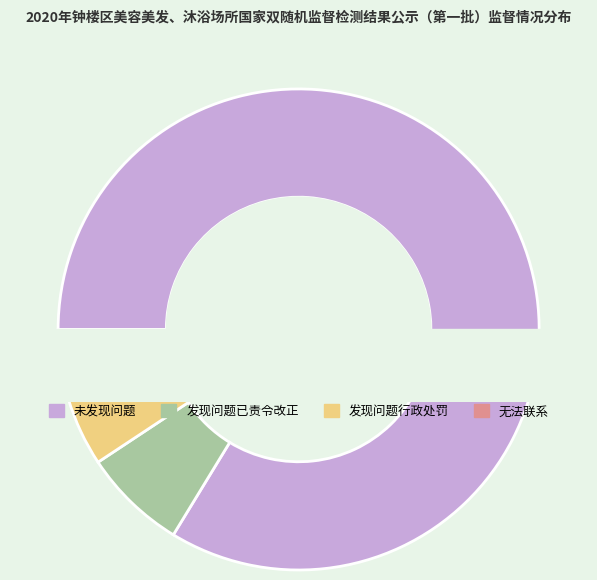

True or false: 发现问题行政处罚 accounts for 5% of the total.

True